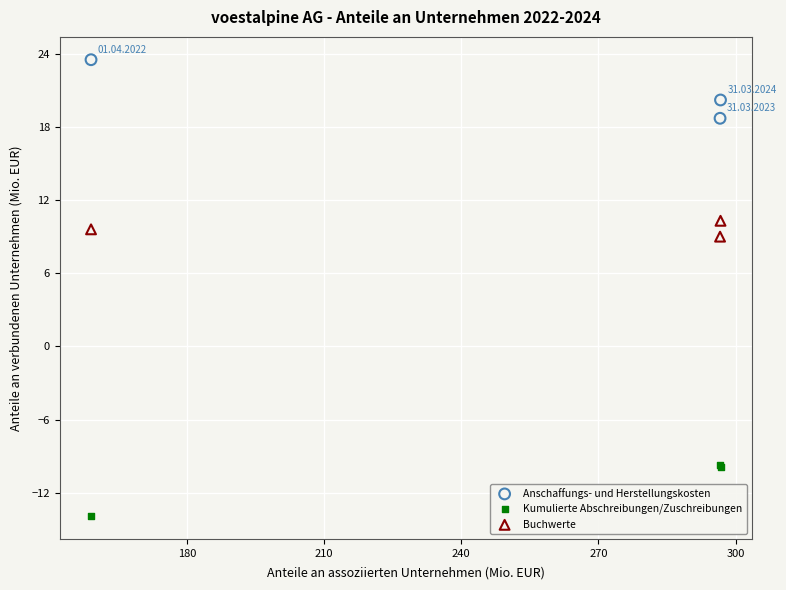

Which series reaches the maximum Y coordinate?

Anschaffungs- und Herstellungskosten